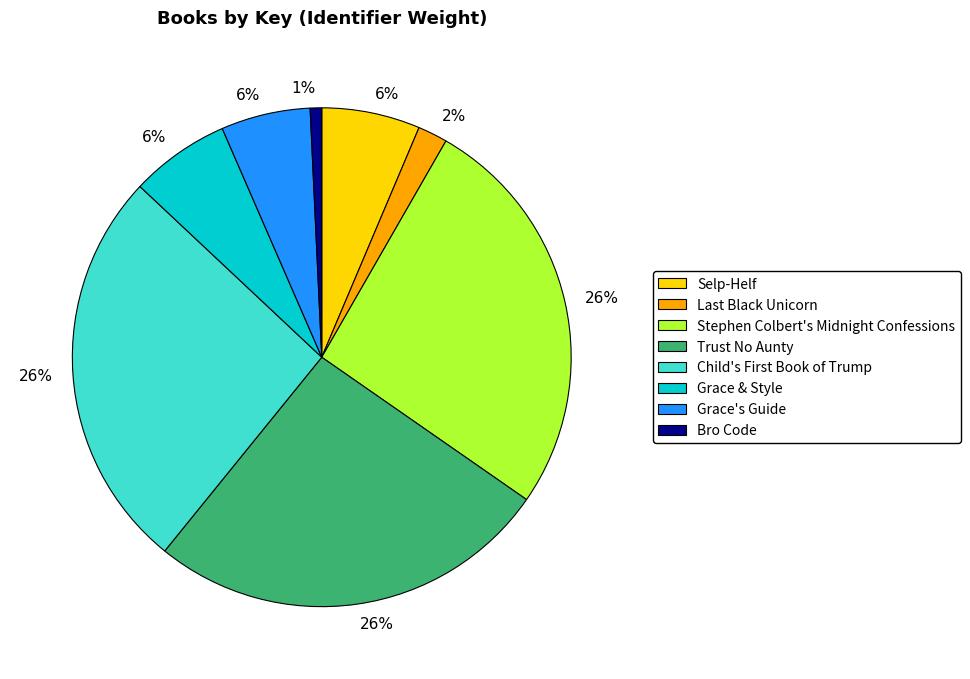

True or false: Selp-Helf accounts for 6% of the total.

True